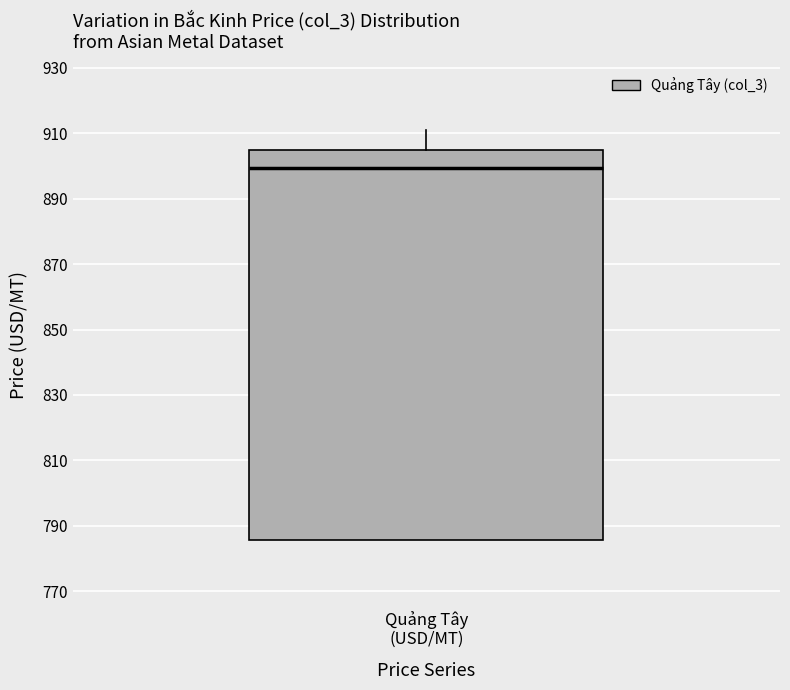

Where does the median line of the box for Quảng Tây (USD/MT) sit on the y-axis? The values are not printed on the chart, so give them approximately, as read against the axis.

900